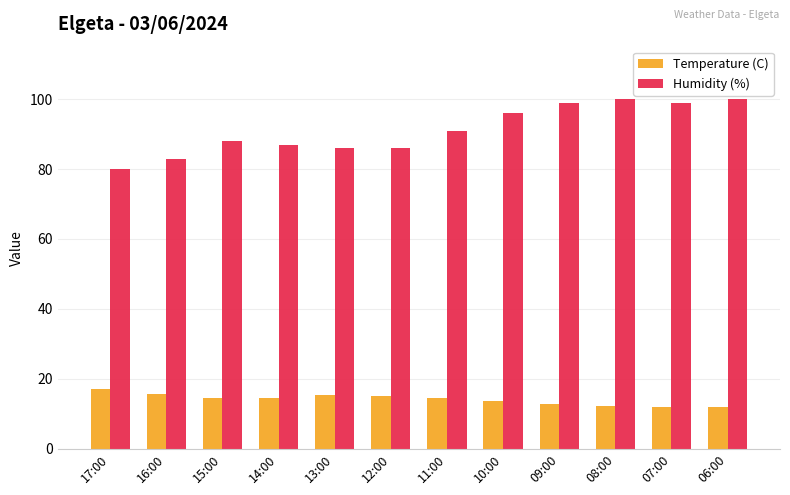

Which series has the largest range (max minus min)?

Humidity (%)